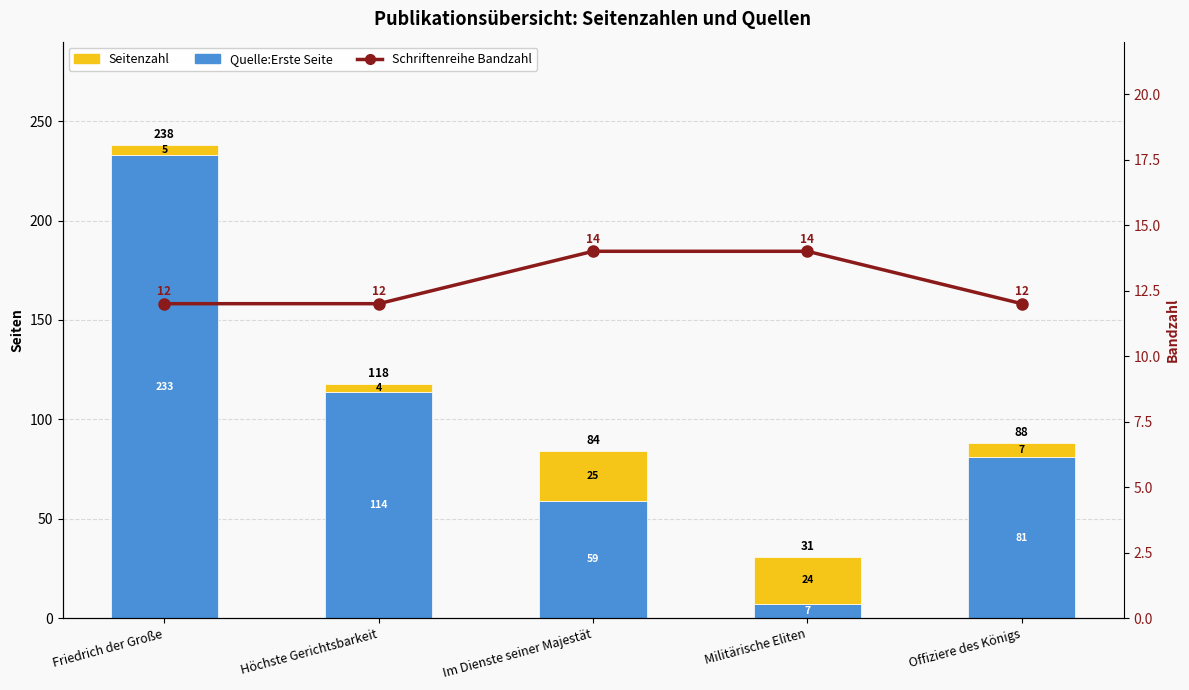

At which label does Seitenzahl reach its peak?

Im Dienste seiner Majestät